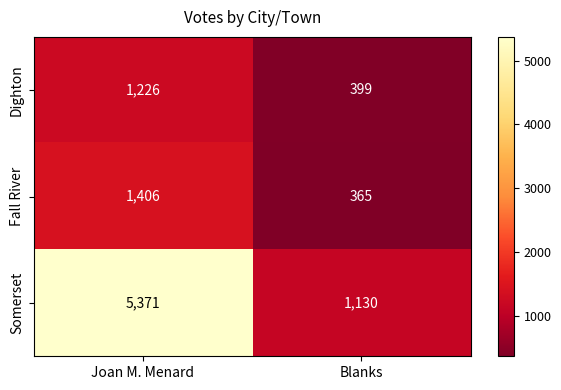

What is the smallest value displayed?

365